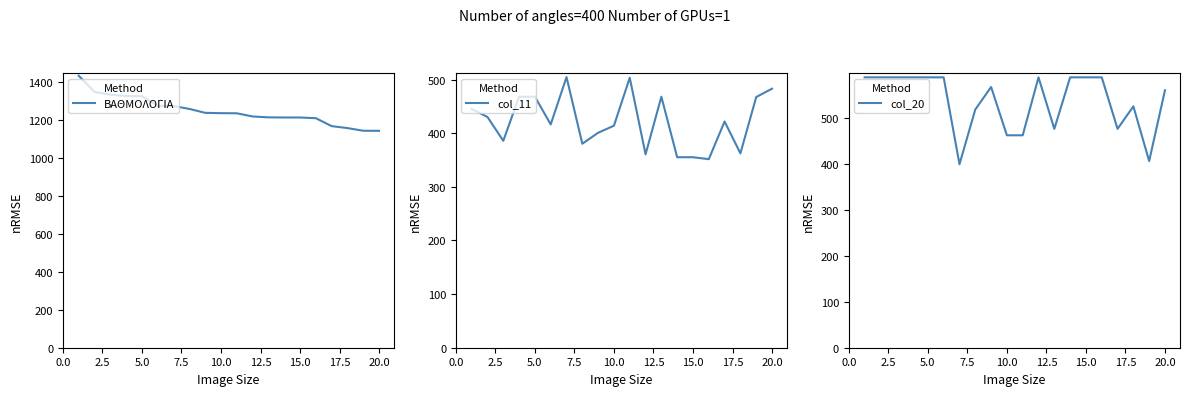

How many lines are shown in the chart?

3